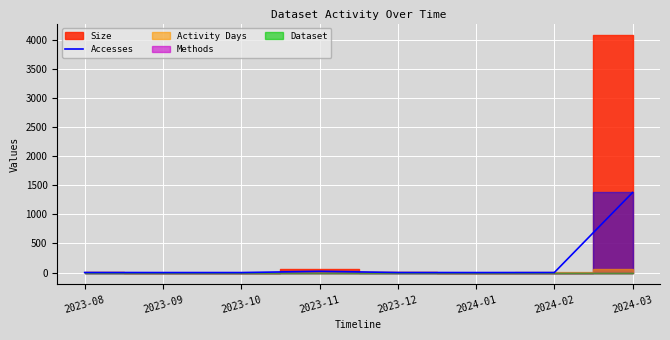

List the labels in order of value, smallest first.

2023-09, 2023-10, 2024-01, 2023-08, 2023-12, 2024-02, 2023-11, 2024-03